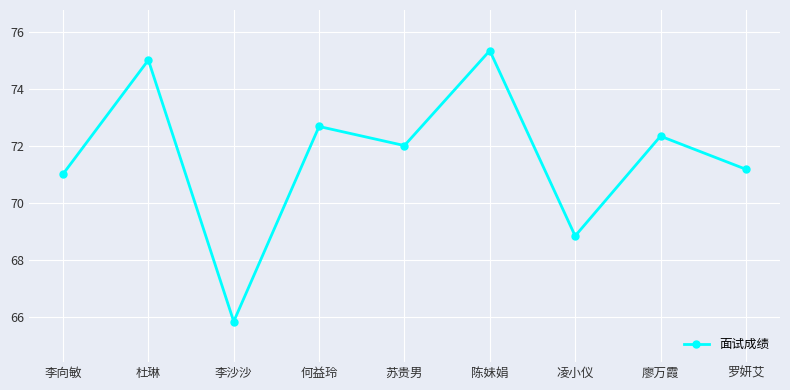

What is the label of the 6th point from the left?

陈妹娟